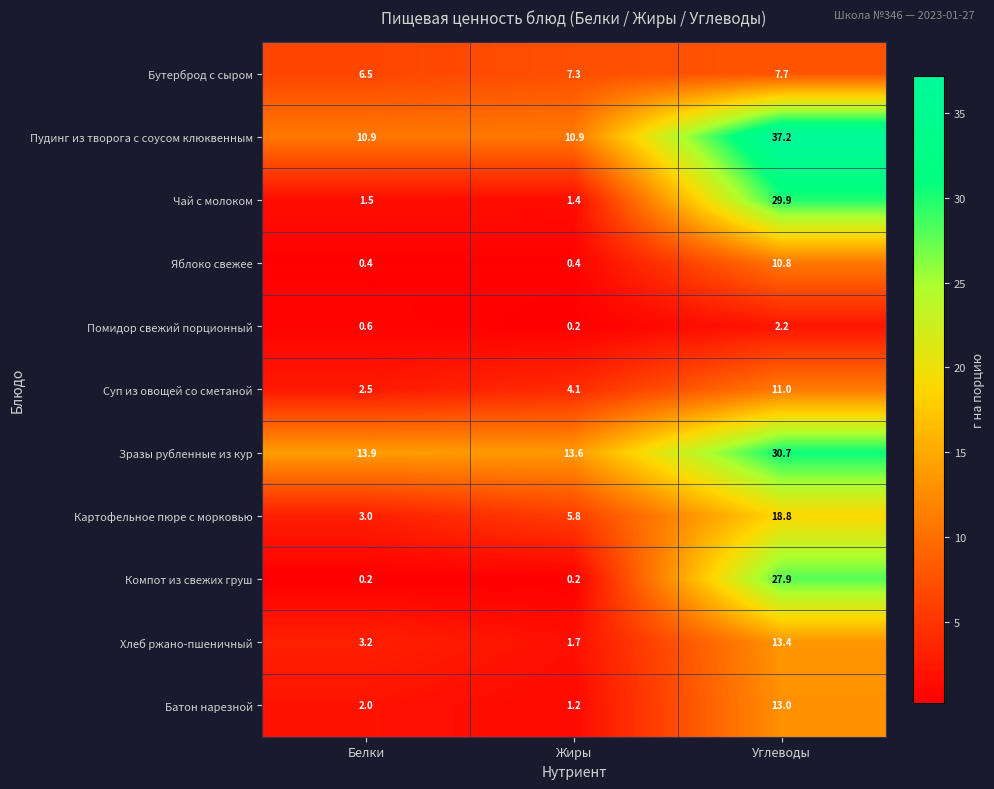

What is the sum of all Суп из овощей со сметаной values?

17.6